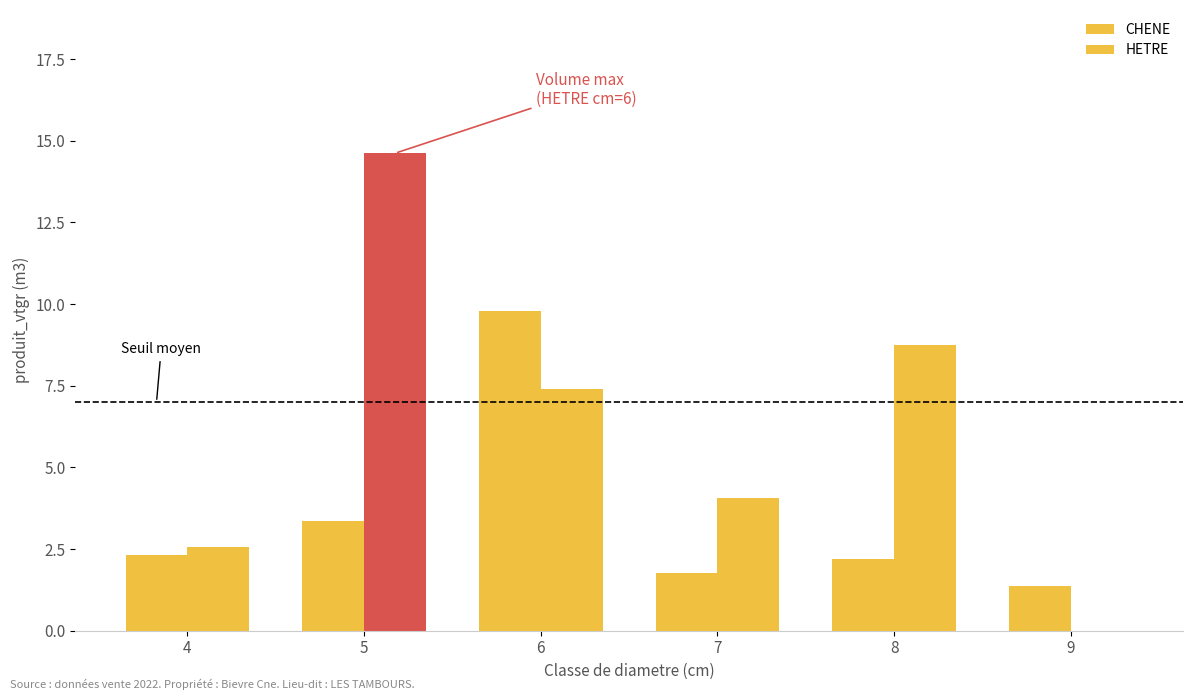

Rank the categories by HETRE value from highest to lowest.

1, 4, 2, 3, 0, 5